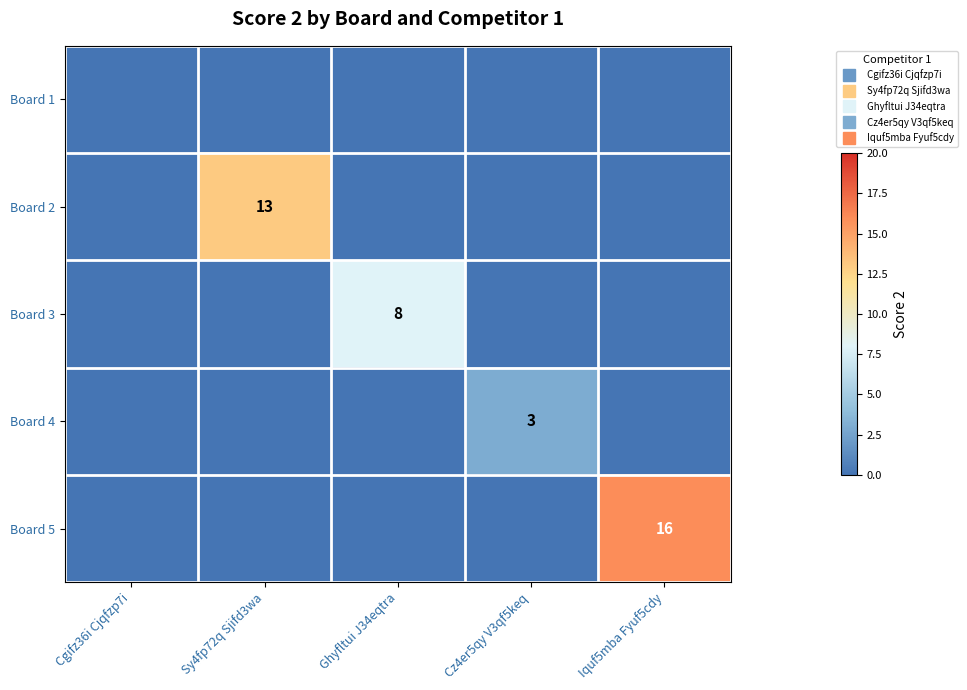

At Cz4er5qy V3qf5keq, list the series in order from largest to smallest.

Board 4, Board 1, Board 2, Board 3, Board 5